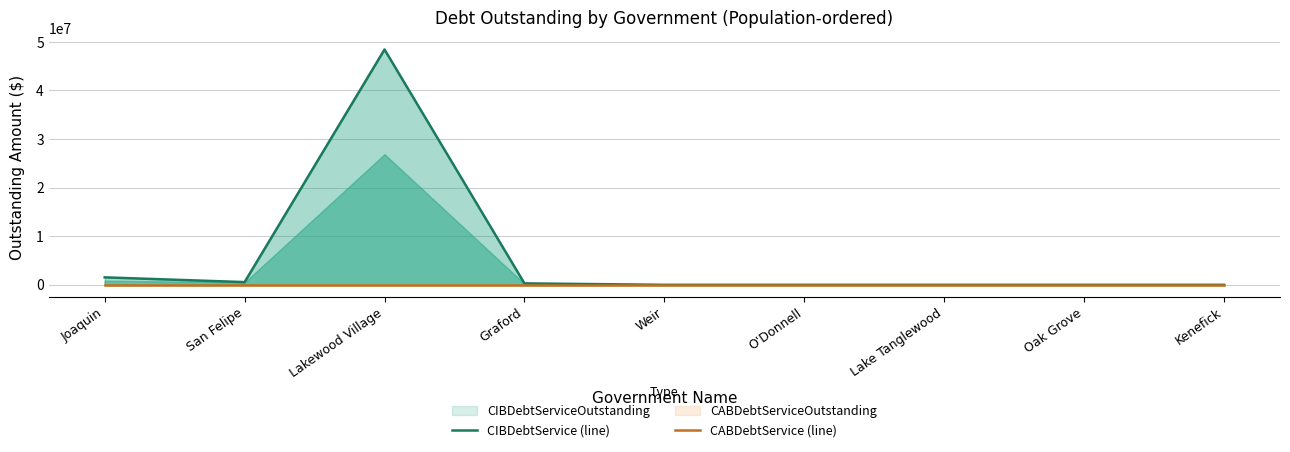

How many interior local peaks does the CIBDebtService (line) series have?

1